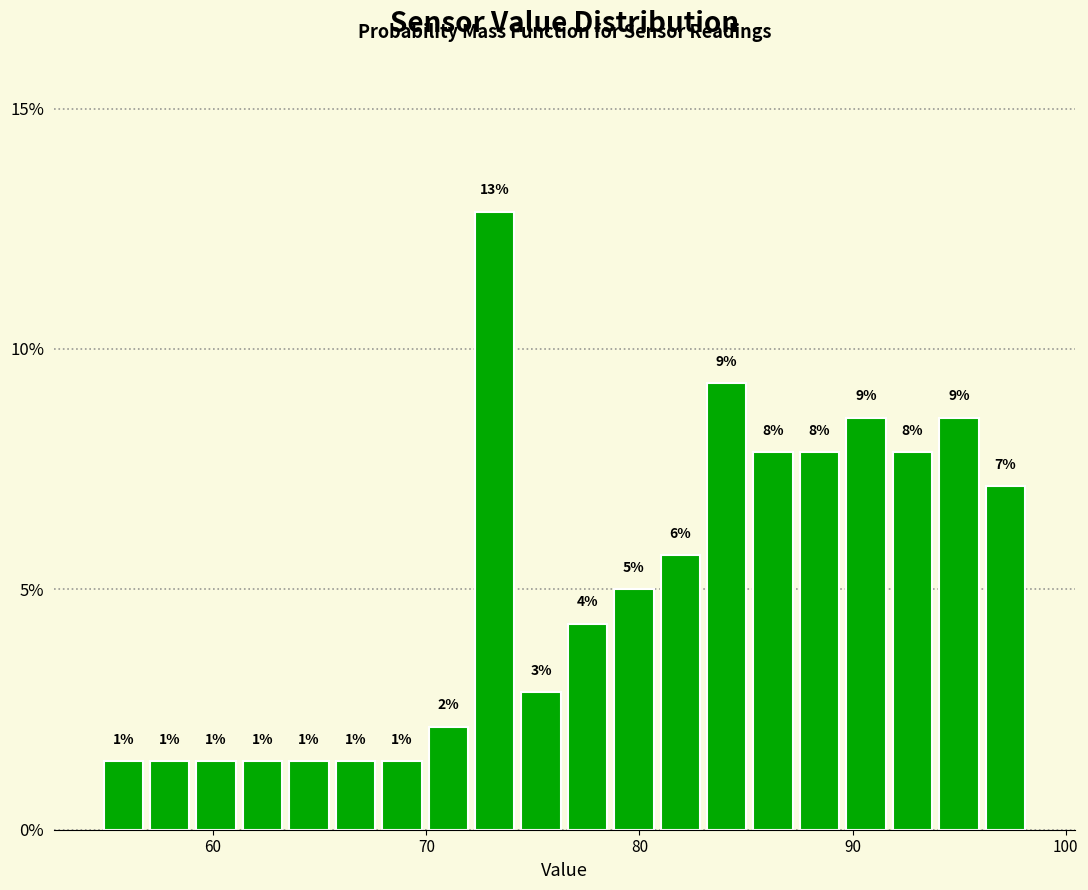

Around what value on the x-axis is the tallest bar? Give the approximate position of its centre, as read against the axis.

73